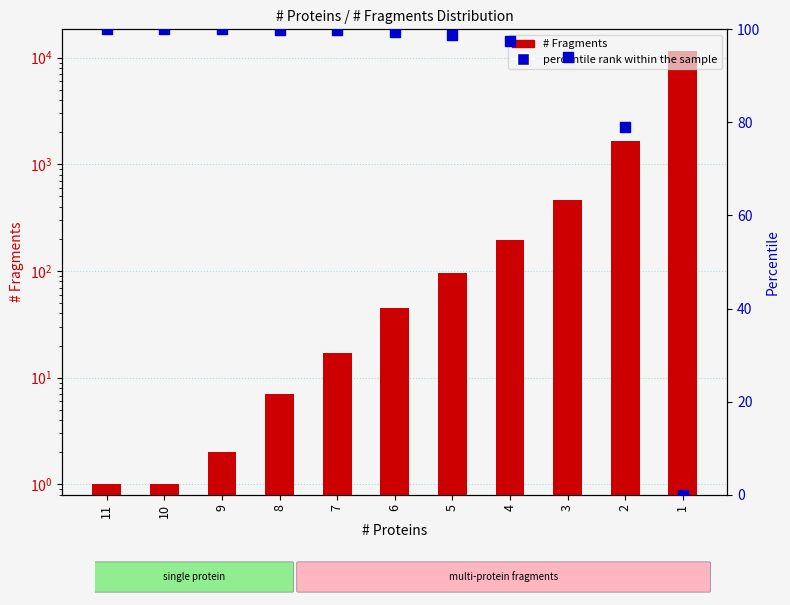

Which series contains the lowest Y value?

percentile rank within the sample